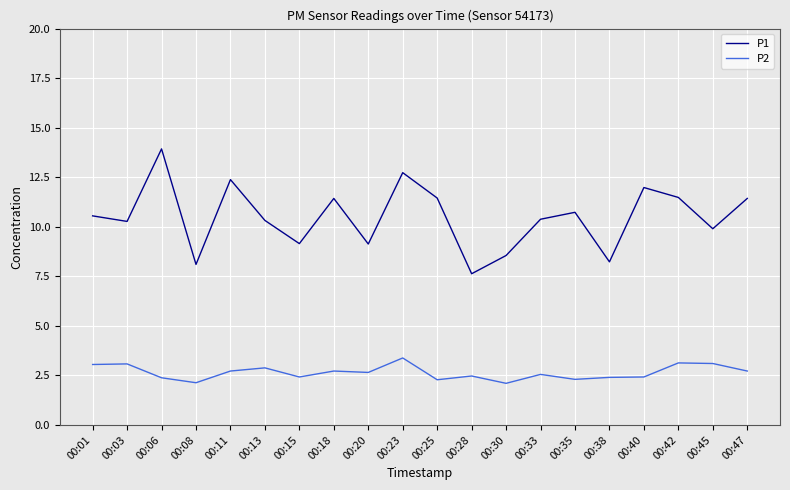

What is the sum of all P1 values?

209.8